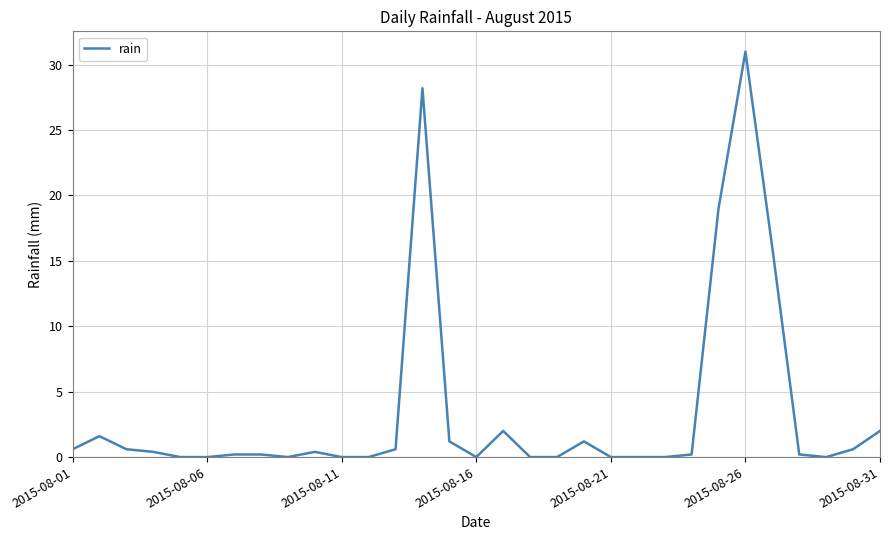

What is the maximum value shown in the chart?

31.0